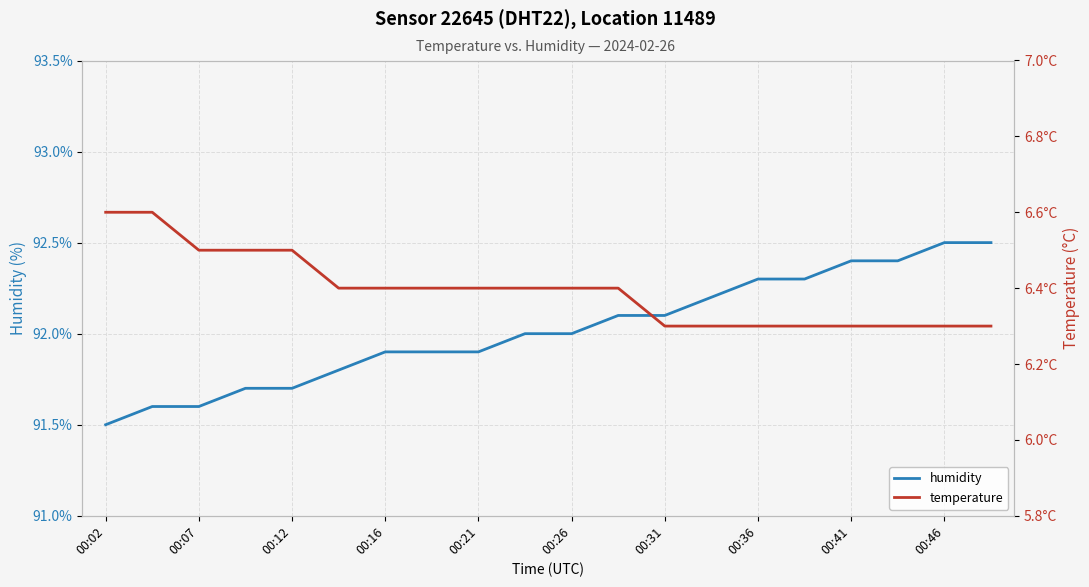

The humidity series shows 39.6 at 00:21. True or false?

False